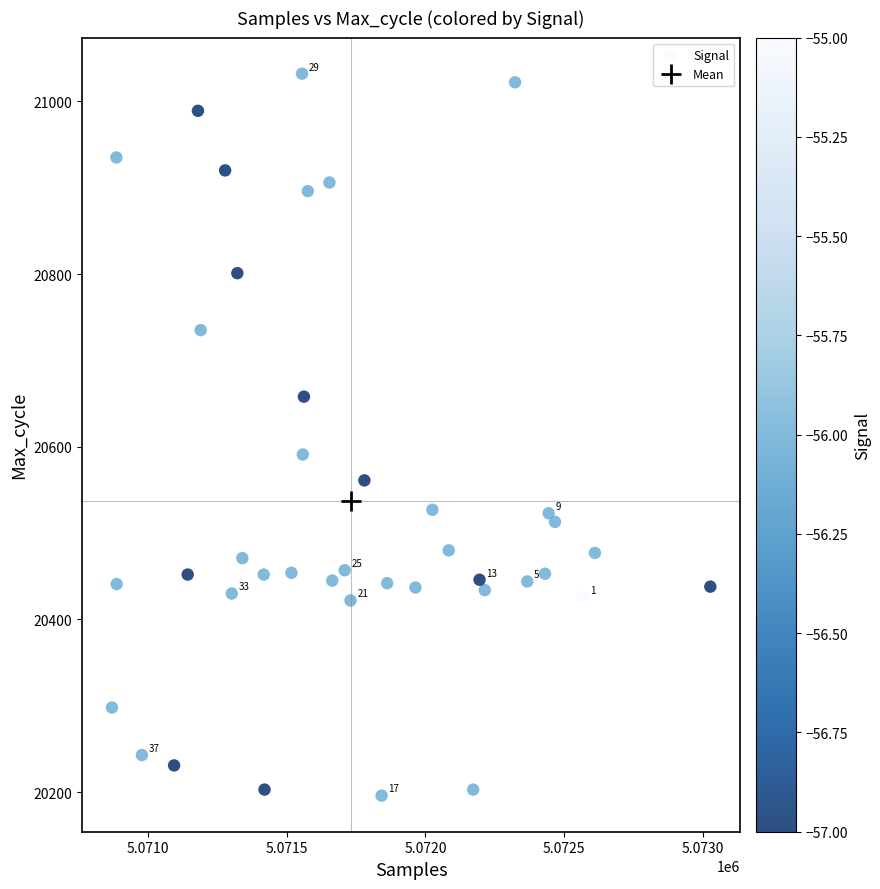

What Y value in the scatter plot is closest to 20614?

20591